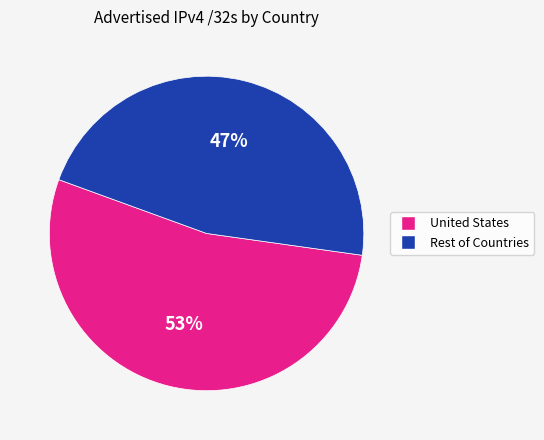

To the nearest percent, what is the average slice percentage?

50%